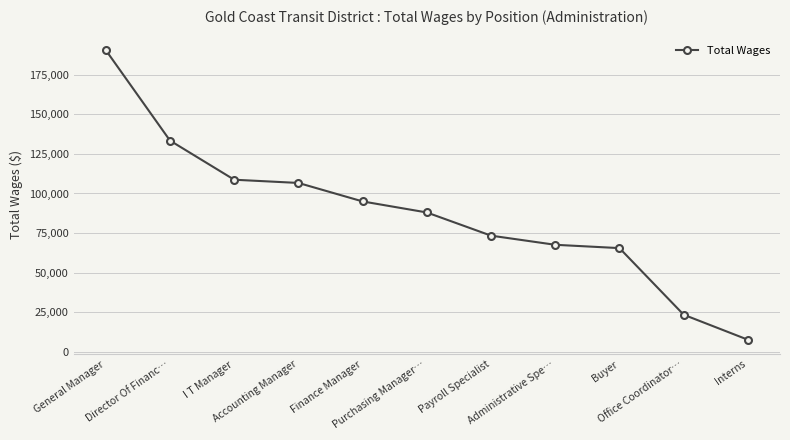

Approximately how many times larger is the value at Accounting Manager compared to I T Manager?

1.0